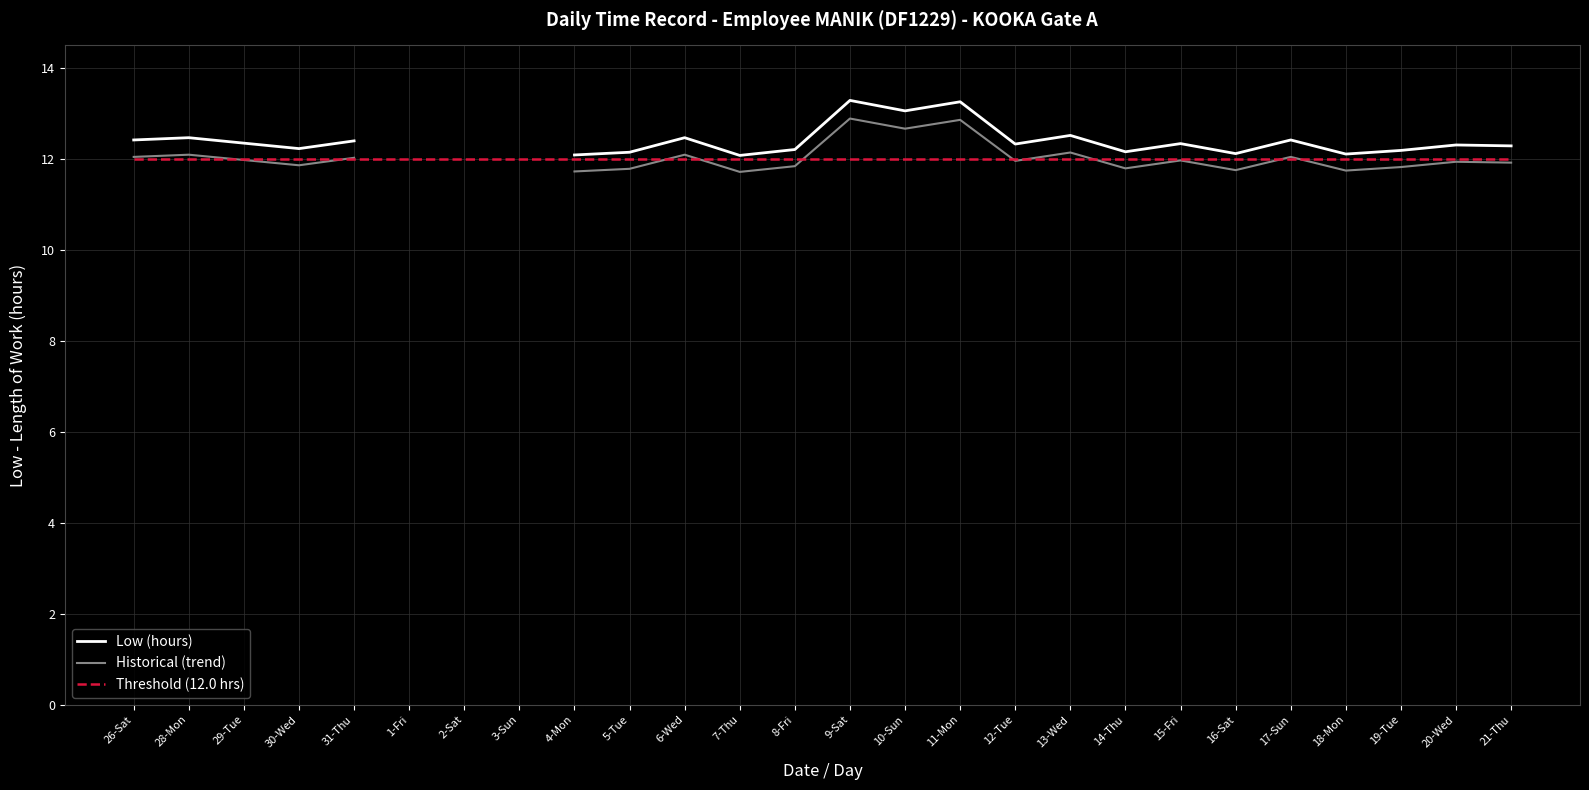

What is the label of the 13th point from the right?

9-Sat